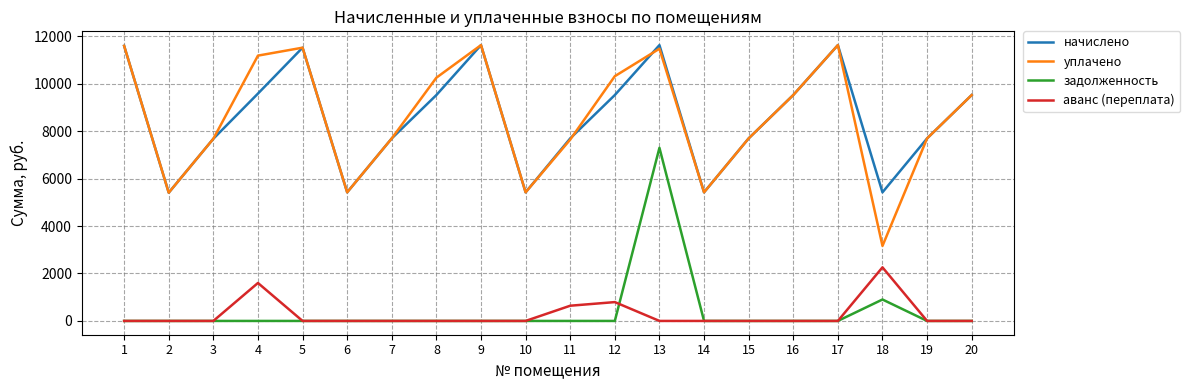

Which series has the widest spread of values?

уплачено